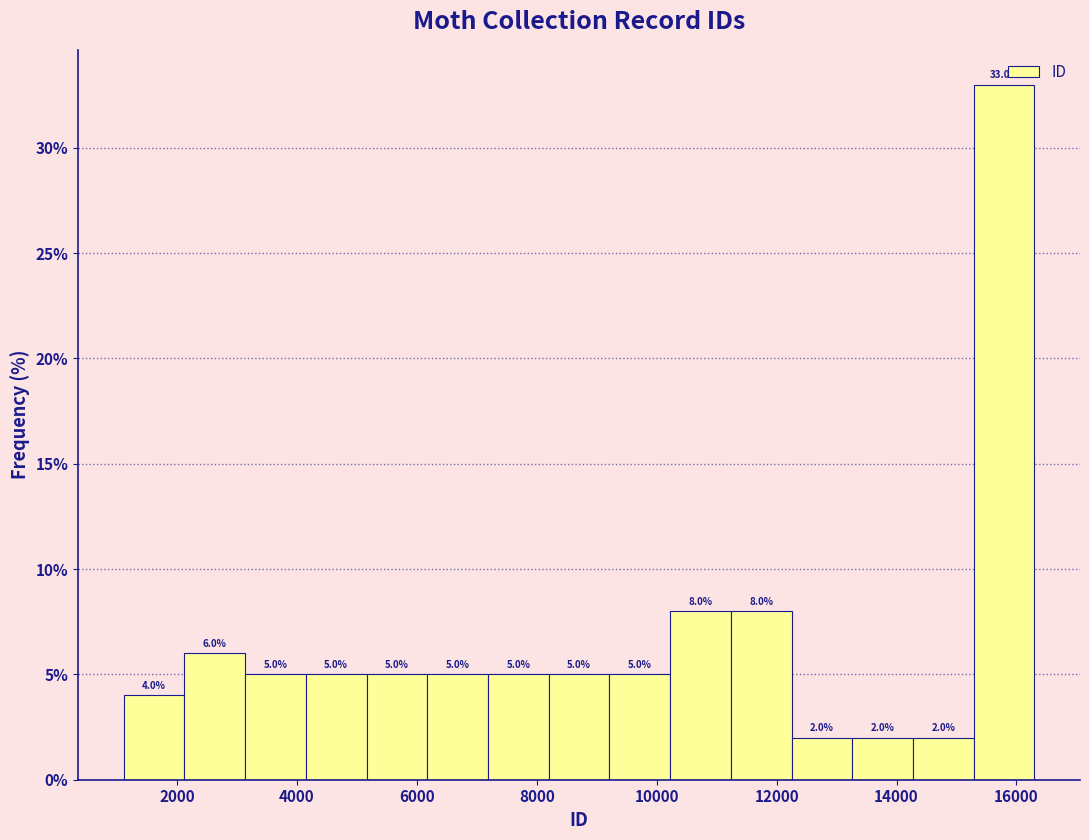

How tall is the bar that spans 9200 to 10200 on the x-axis? The bar edges are not printed on the chart, so give them approximately, as read against the axis.

5.0